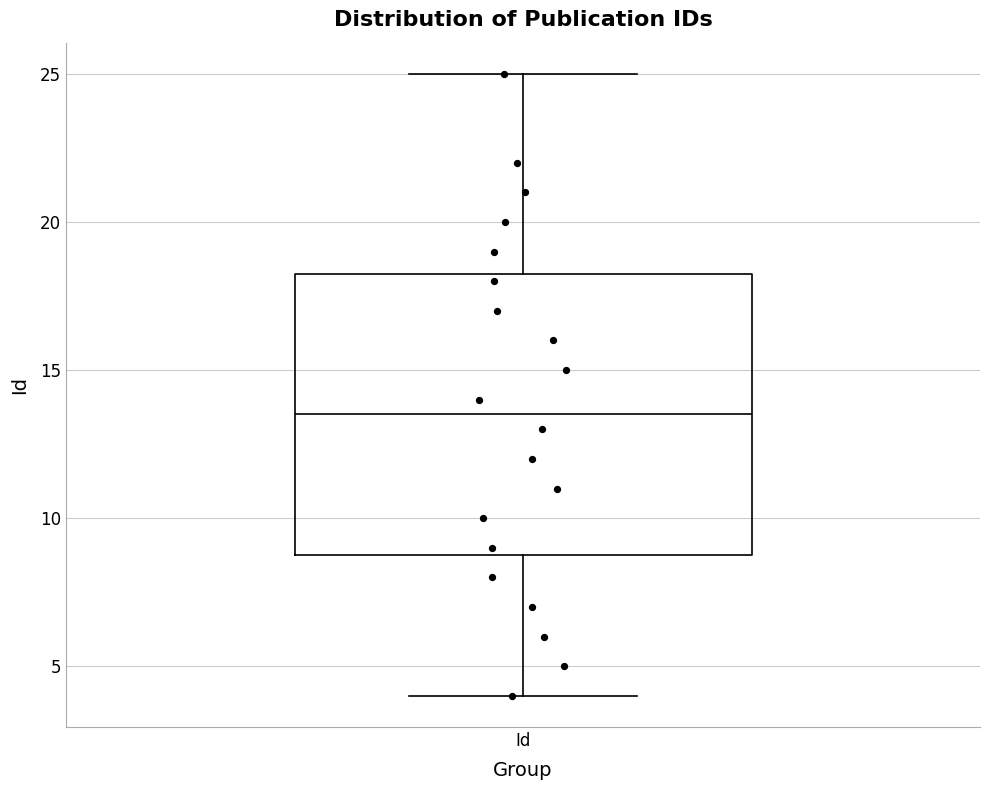

Where is the lower edge of the box for Id on the y-axis? The values are not printed on the chart, so give them approximately, as read against the axis.

9.0